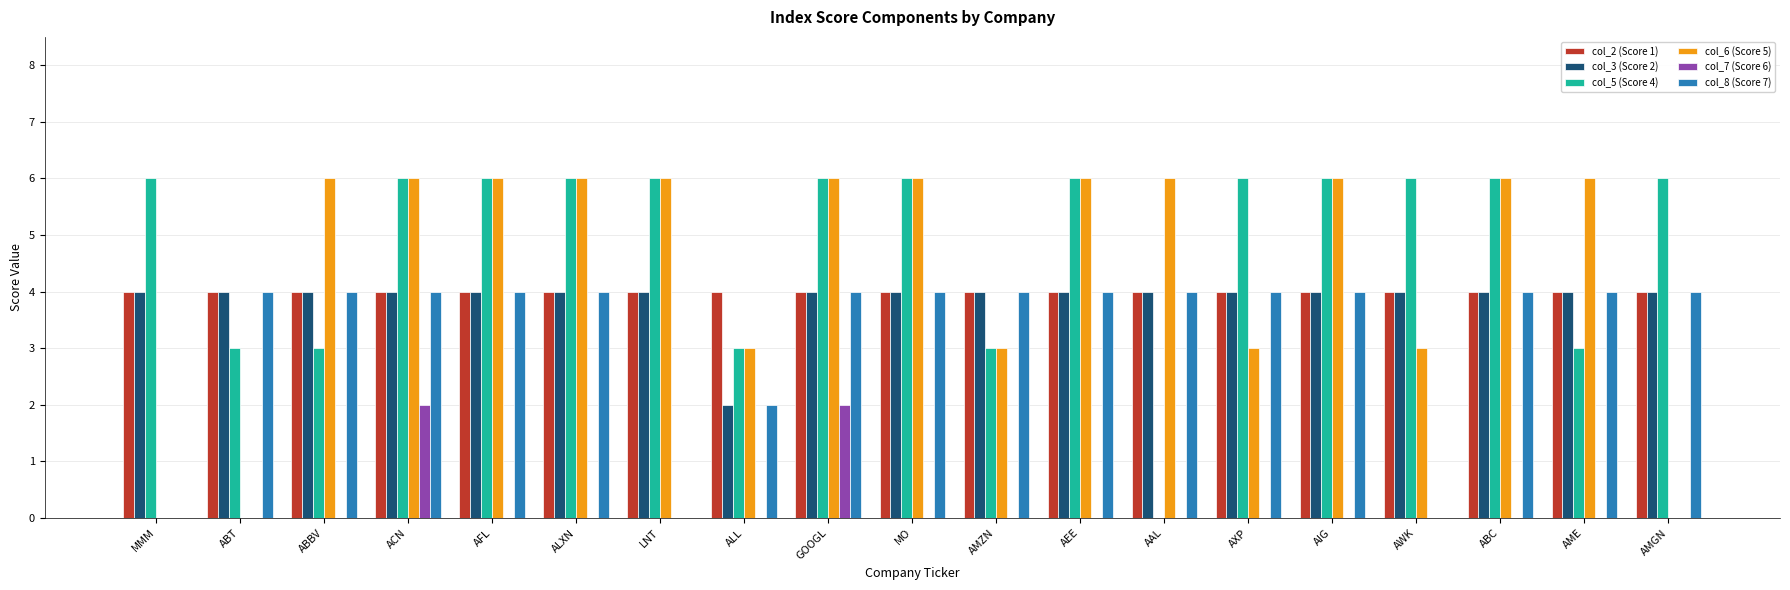

Are the bars horizontal?

No